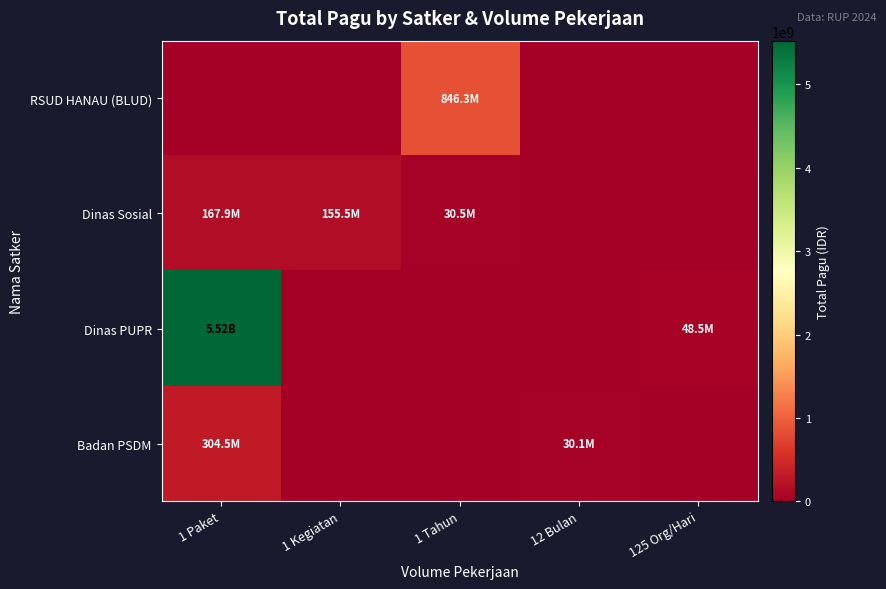

Which series has the largest total across all categories?

Dinas PUPR